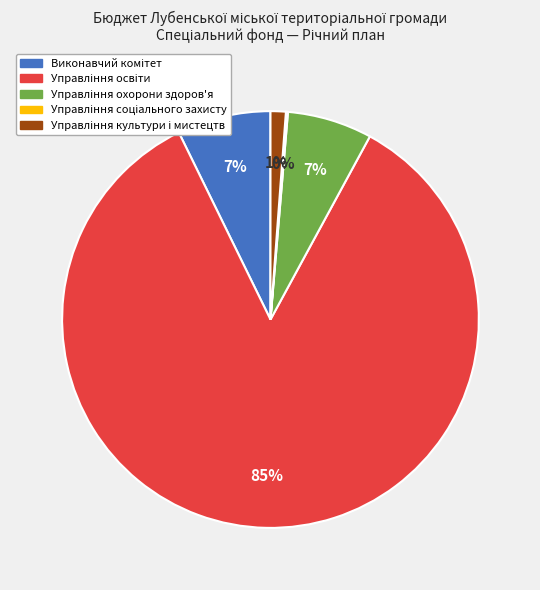

Does any single category account for the majority?

Yes